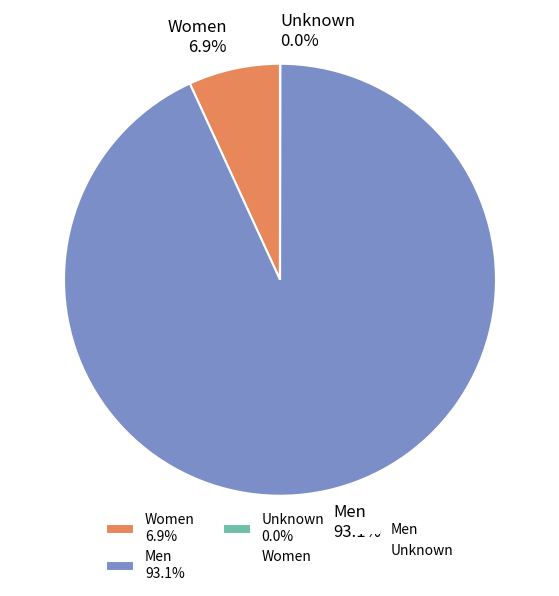

To the nearest percent, what portion does Women represent?

7%